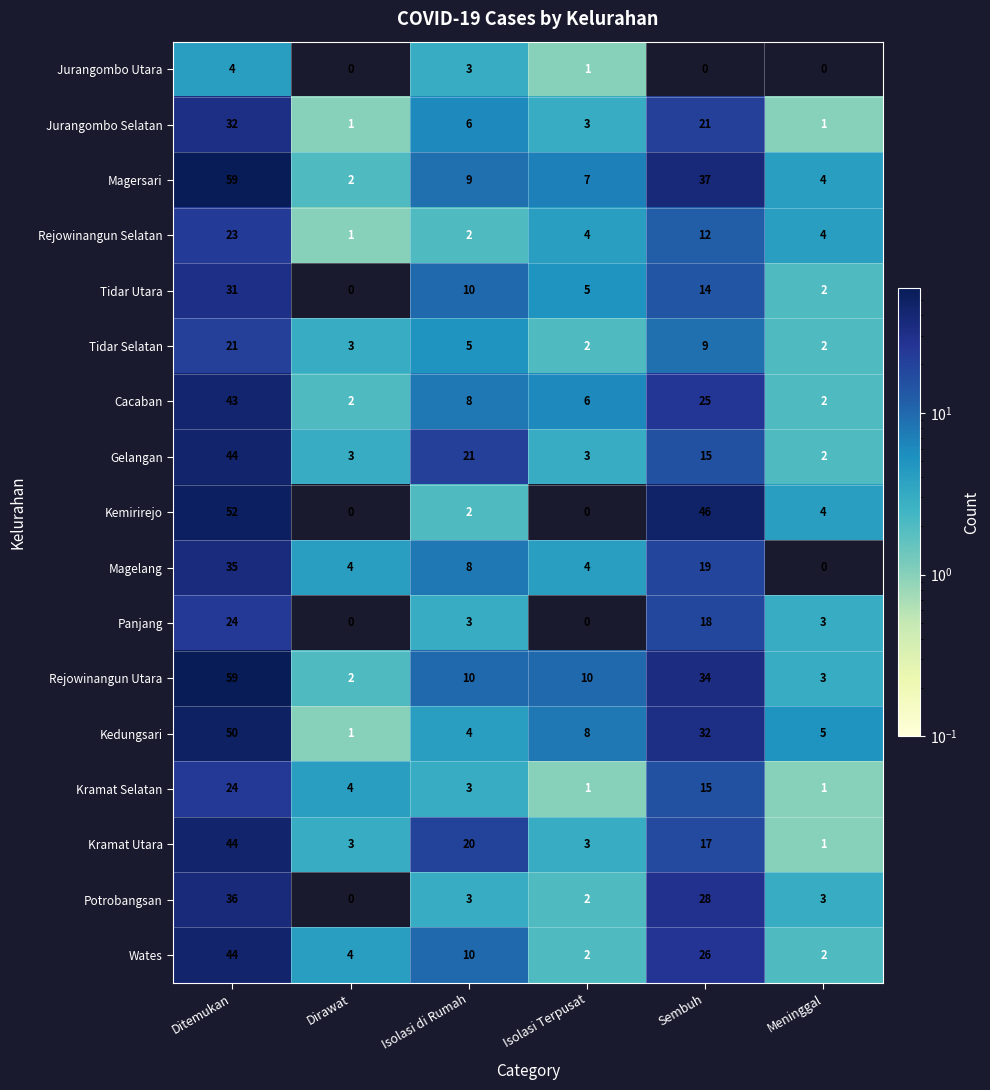

What is the average value of the Kemirirejo series?

17